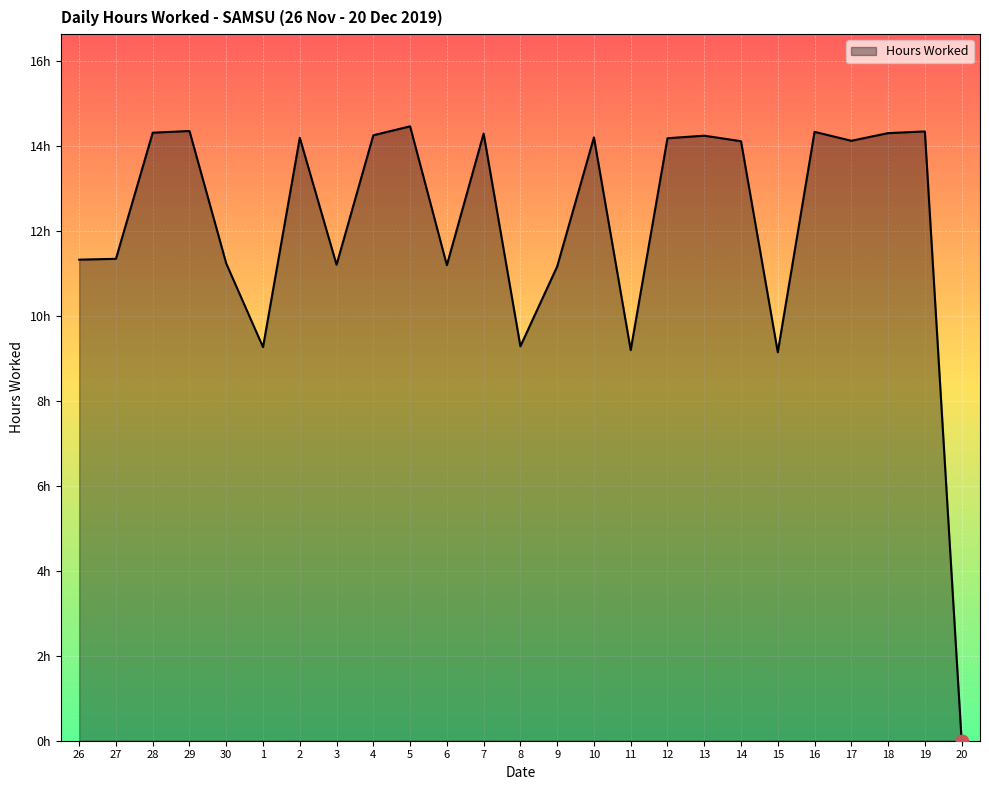

What is the change in value from 3 to 4?

+3.0